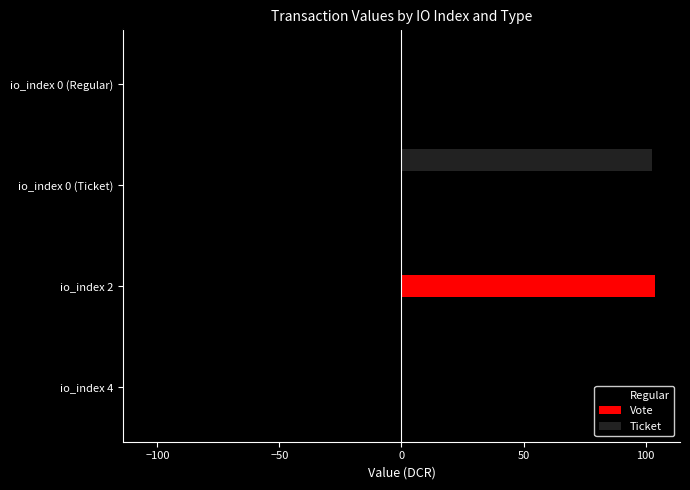

Is the value of Regular at io_index 0 (Regular) greater than the value of Ticket at io_index 0 (Regular)?

No